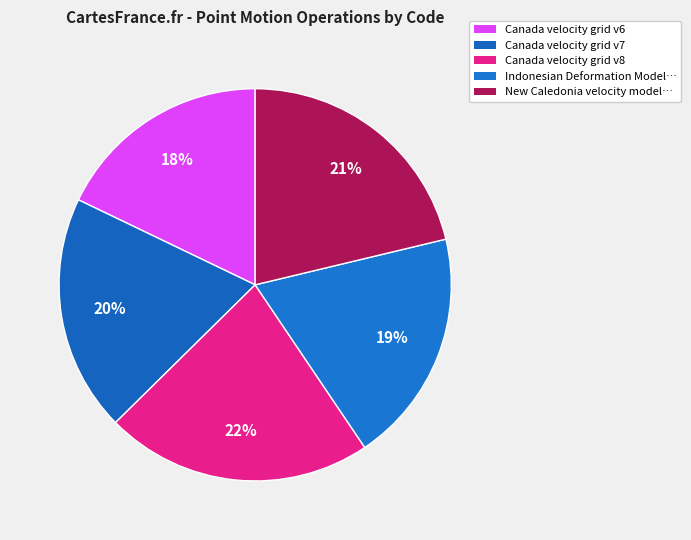

To the nearest percent, what percentage of the pie is Canada velocity grid v8?

22%